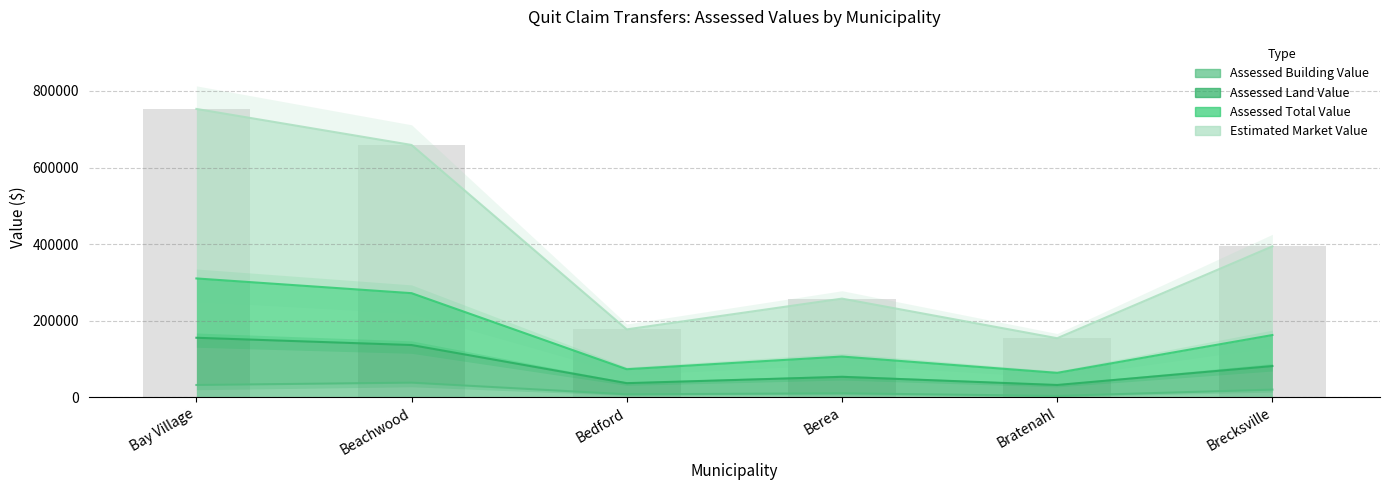

What position from the right is Brecksville?

1